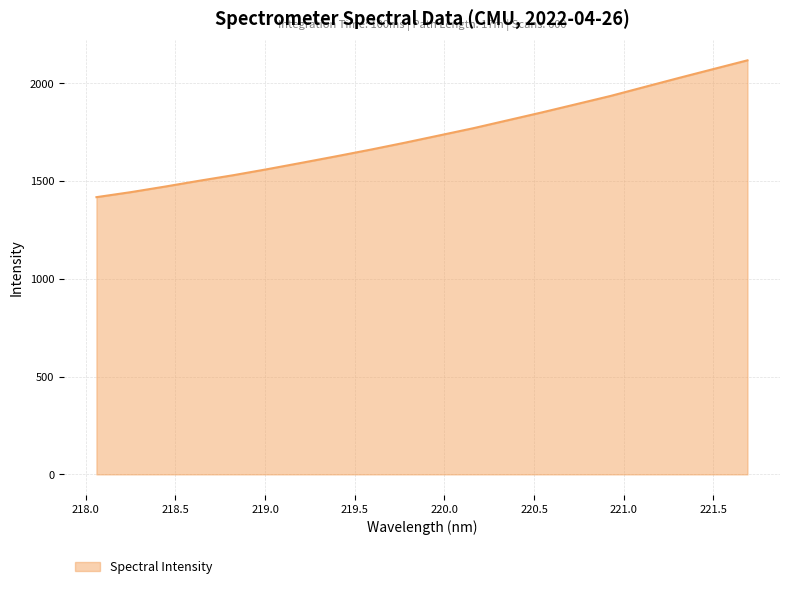

What is the maximum value shown in the chart?

2118.3